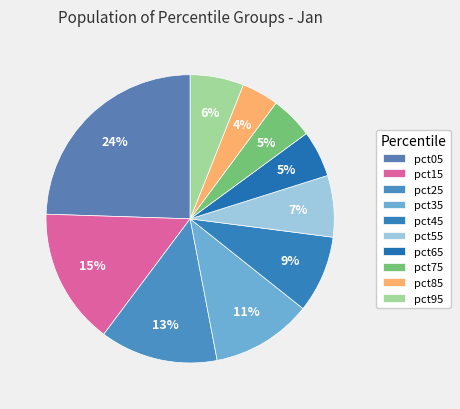

Which category has the smallest portion of the pie?

pct85